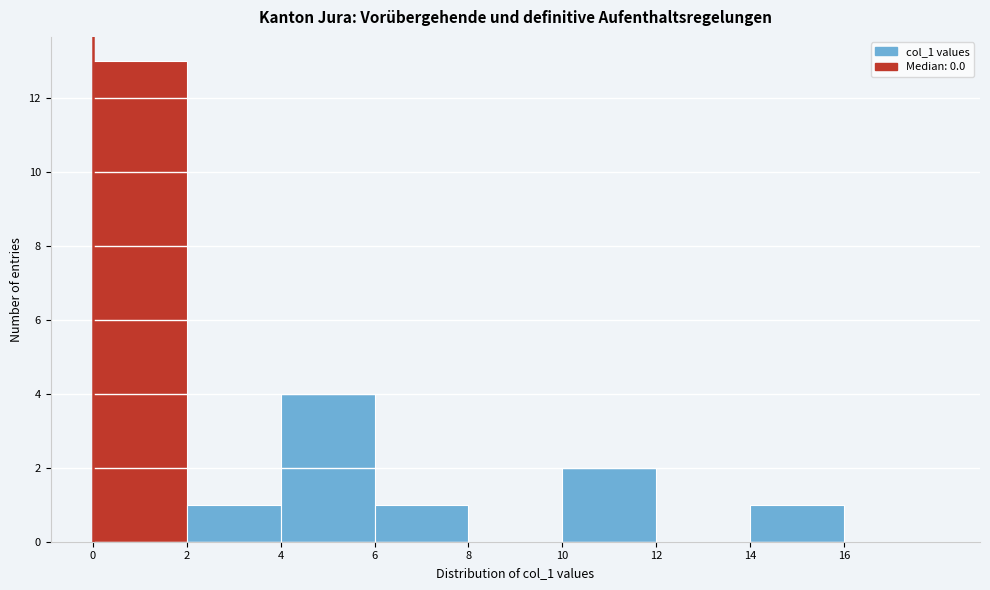

Reading left to right, list every bar in this chart as the range it spans on the x-axis followed by its height. The values are not printed on the chart, so give them approximately, as read against the axis.

0 to 2: 13
2 to 4: 1
4 to 6: 4
6 to 8: 1
8 to 10: 0
10 to 12: 2
12 to 14: 0
14 to 16: 1
16 to 18: 0